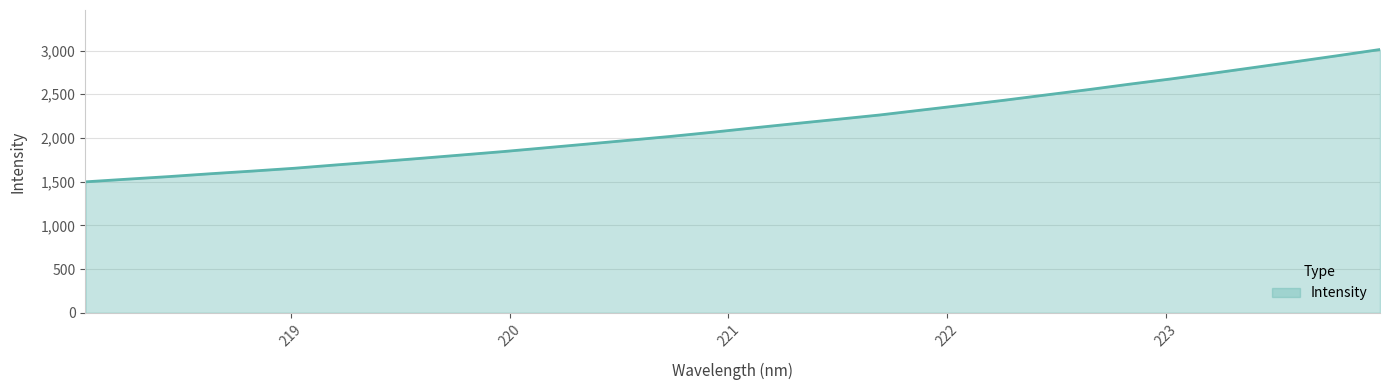

What is the difference between the maximum and minimum values?

1513.8